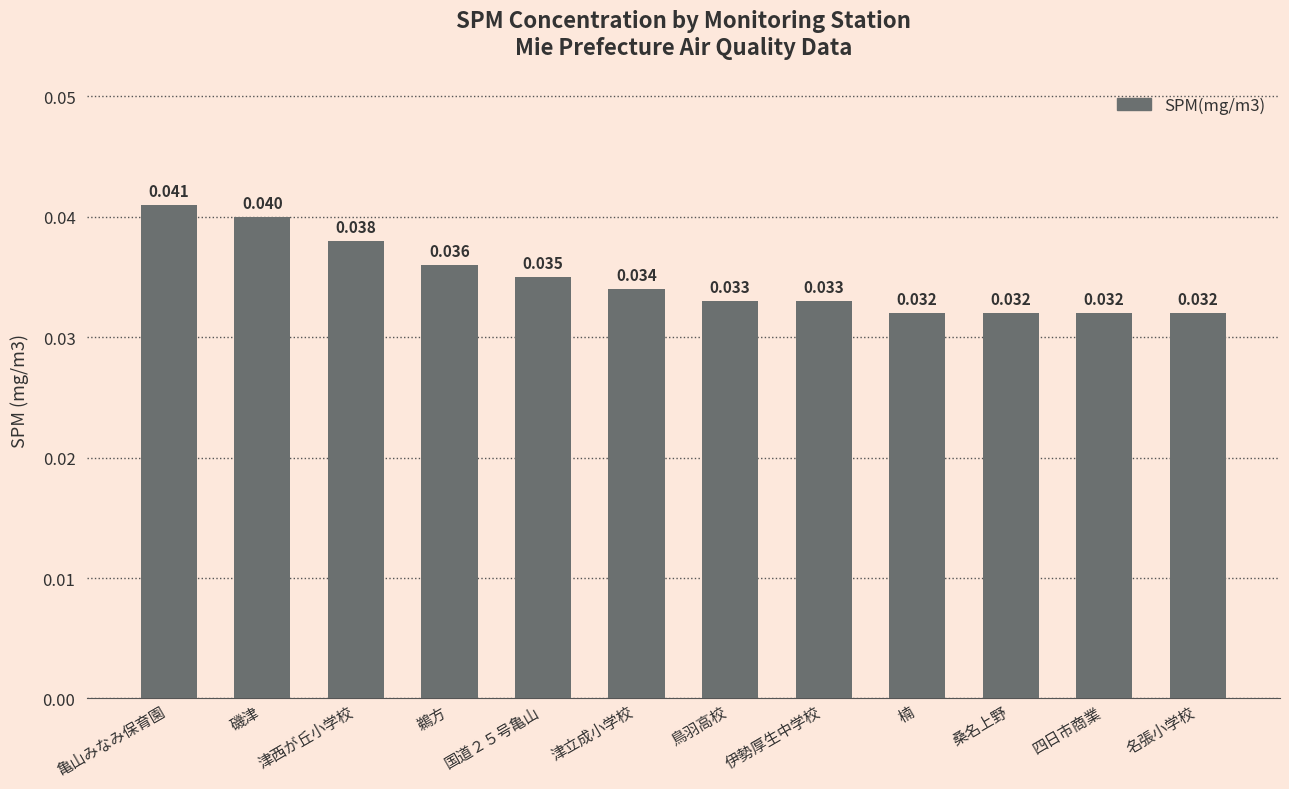

Between 津西が丘小学校 and 四日市商業, which is larger?

津西が丘小学校